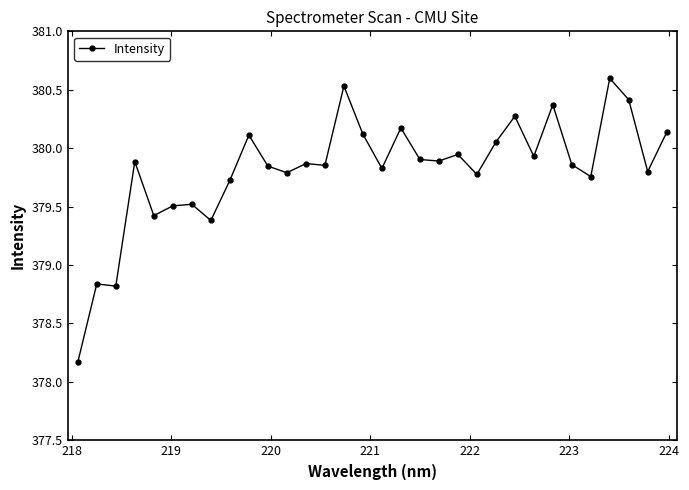

True or false: the data has more than 0 interior local peaks.

True